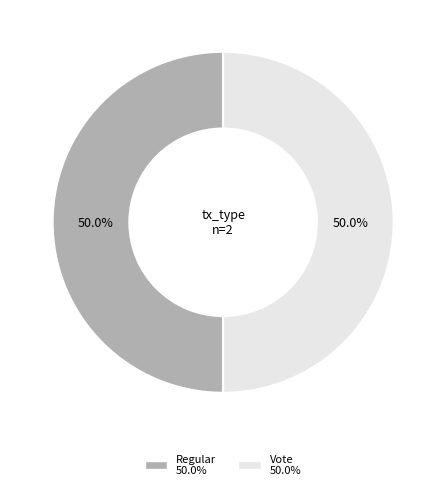

How much of the chart is everything except Regular?

50.0%